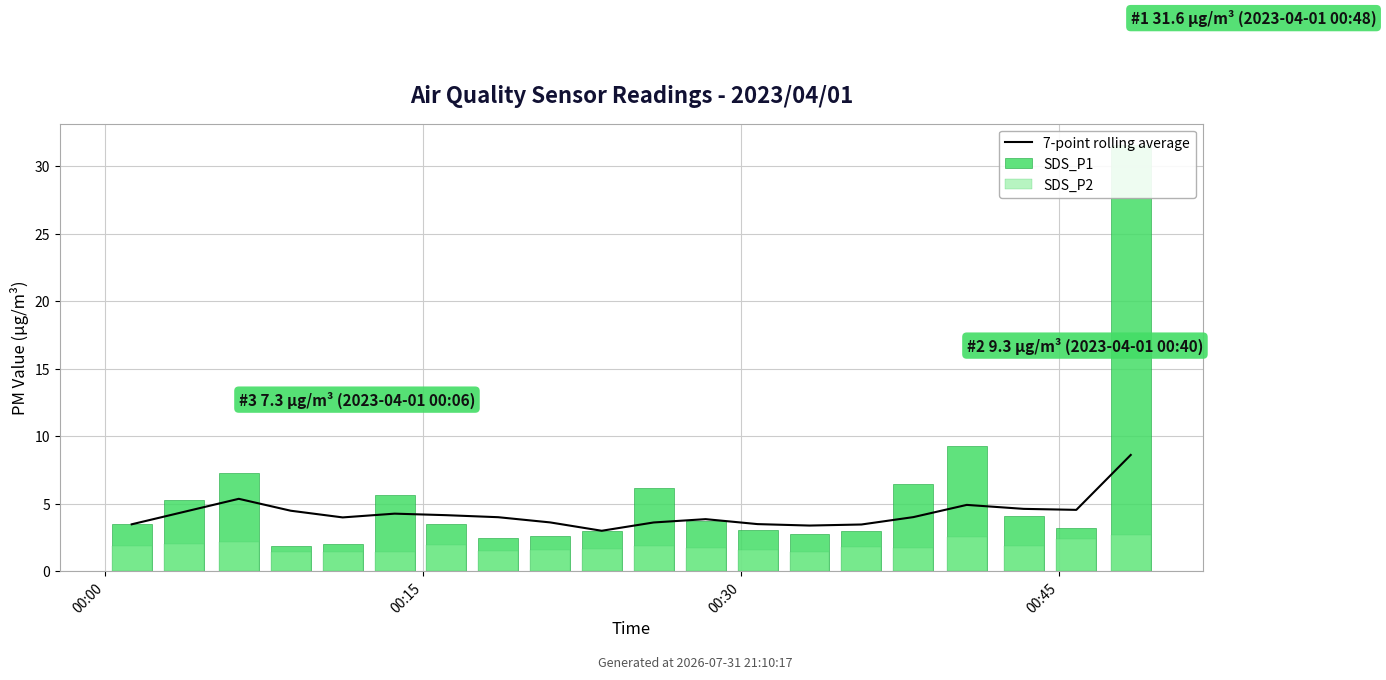

What is the average value of the SDS_P2 series?

1.8